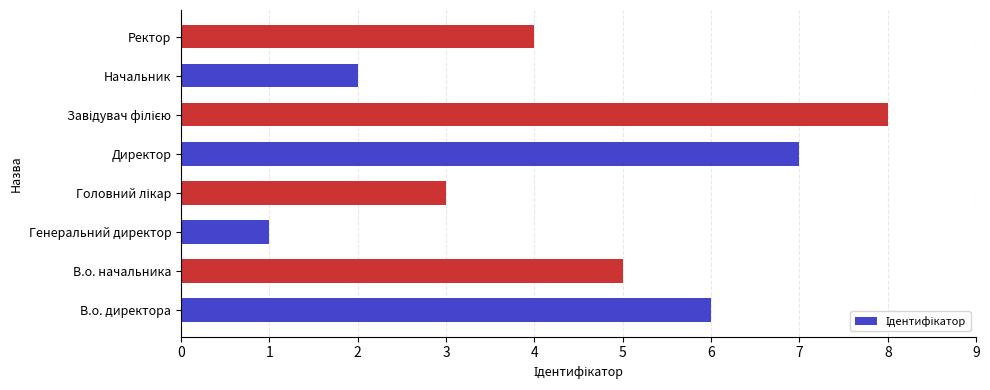

Does the chart contain any negative values?

No